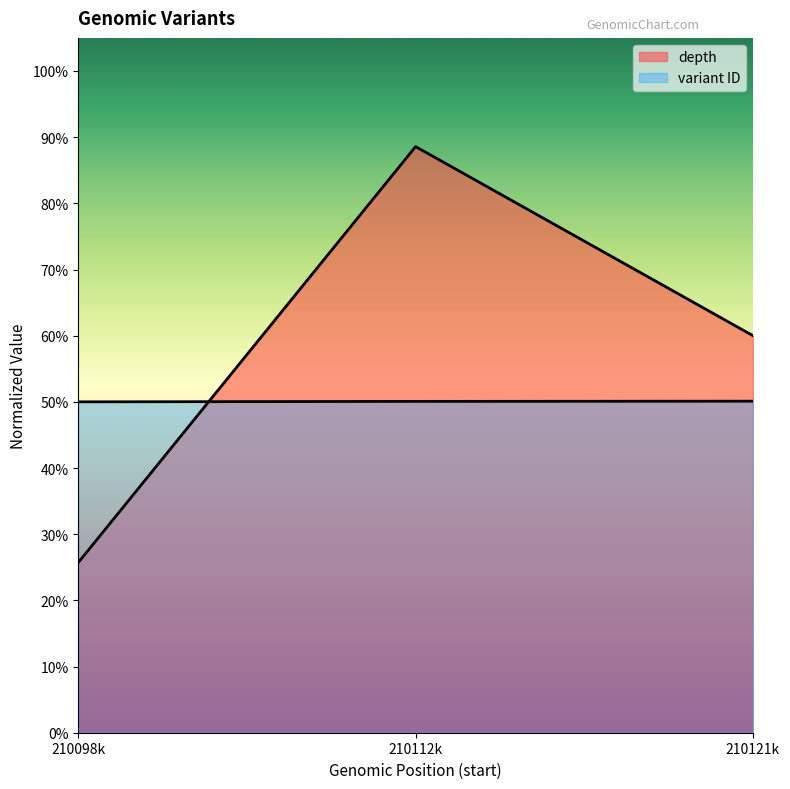

Which series has the largest total across all categories?

depth